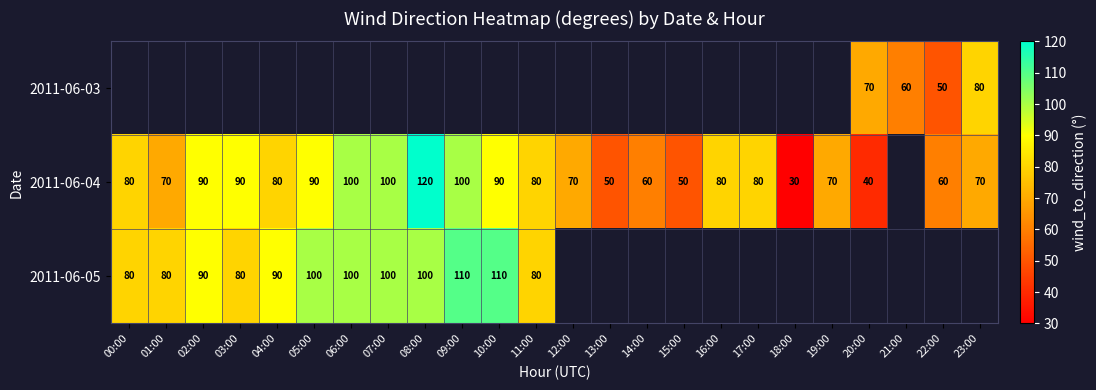

The 2011-06-05 series shows 109 at 00:00. True or false?

False